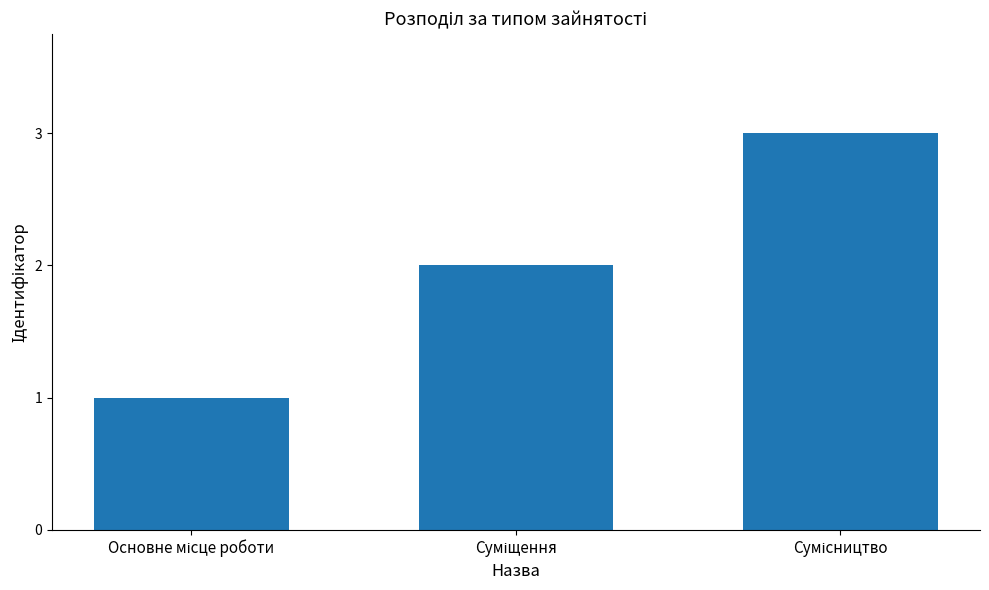

What is the greatest value displayed?

3